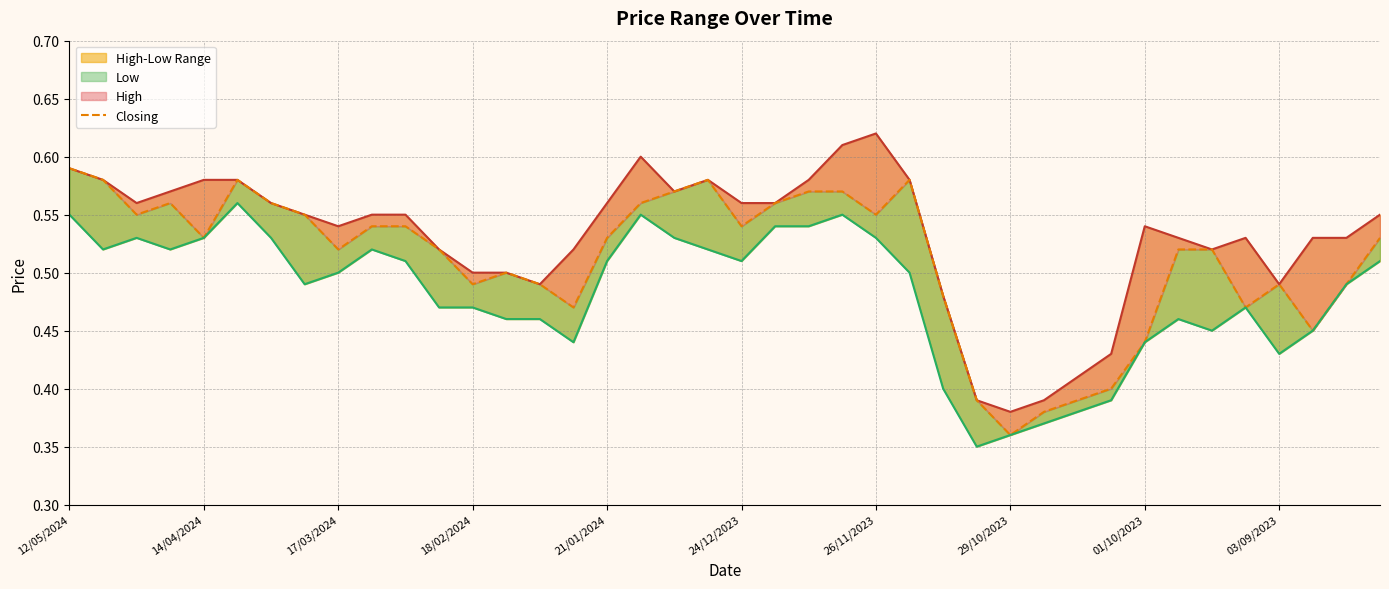

What position from the left is 01/10/2023?

33